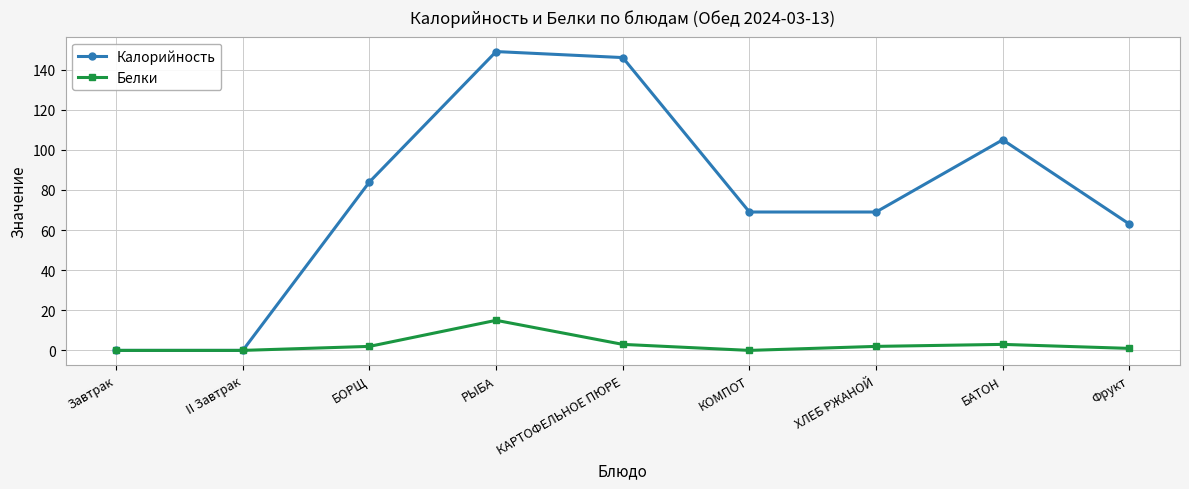

How many interior local peaks does the Калорийность series have?

2